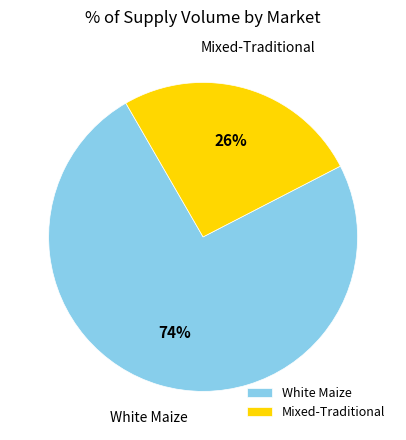

Which category has the biggest portion of the pie?

White Maize